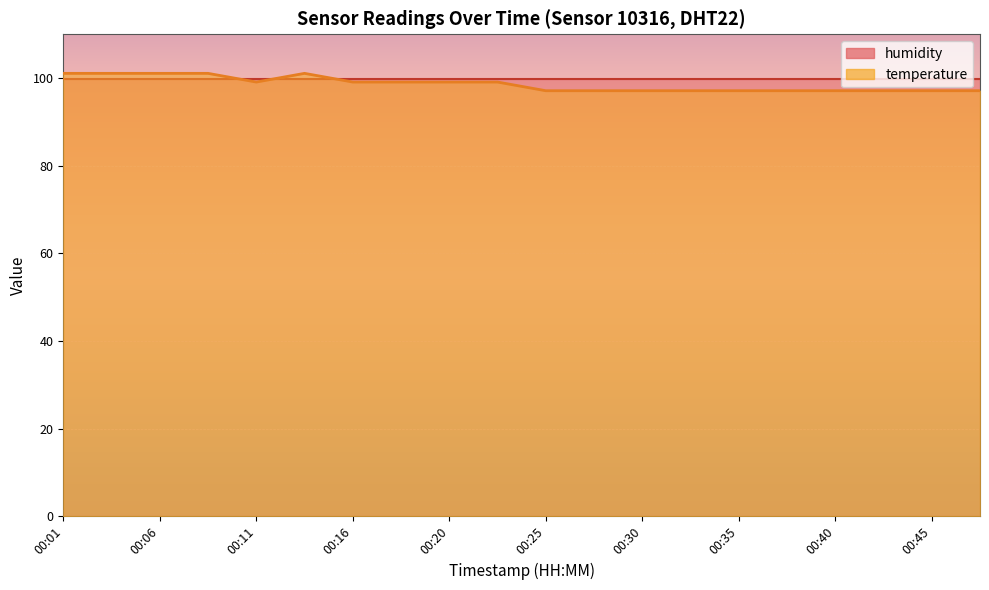

At which label does the data first exceed 99?

00:01